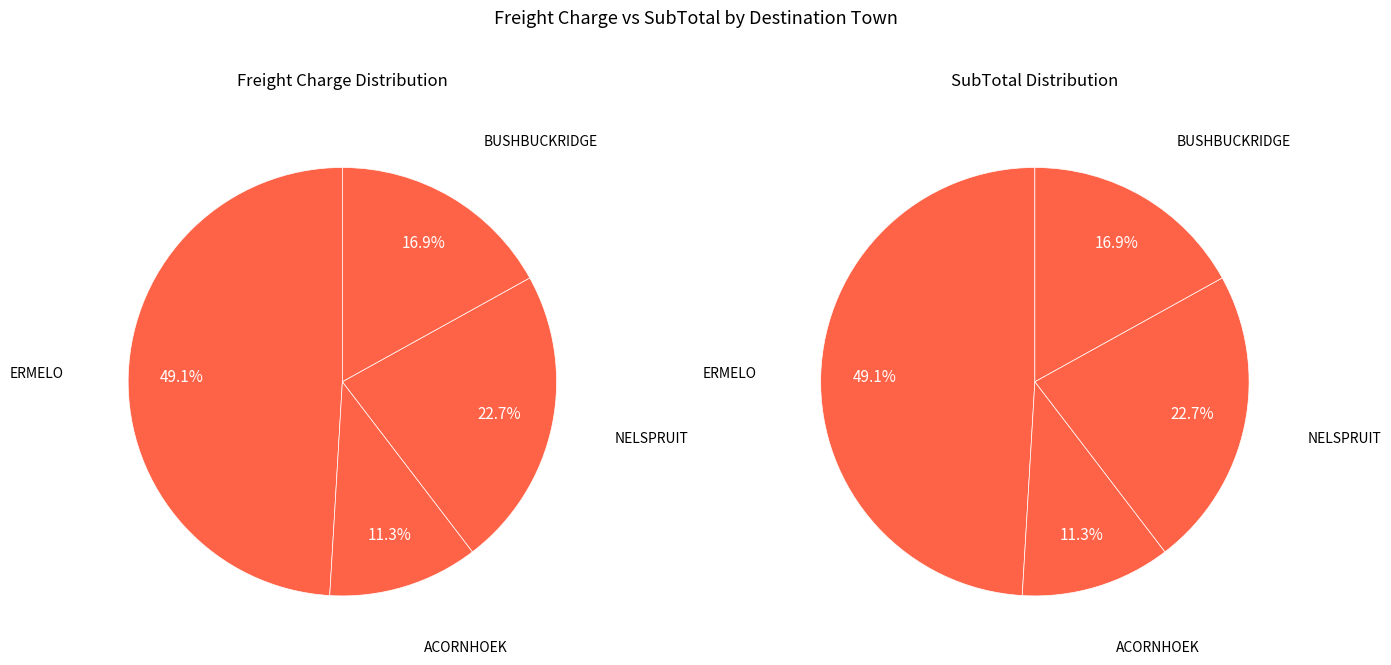

What is the difference between the highest and lowest values at BUSHBUCKRIDGE?

185.5